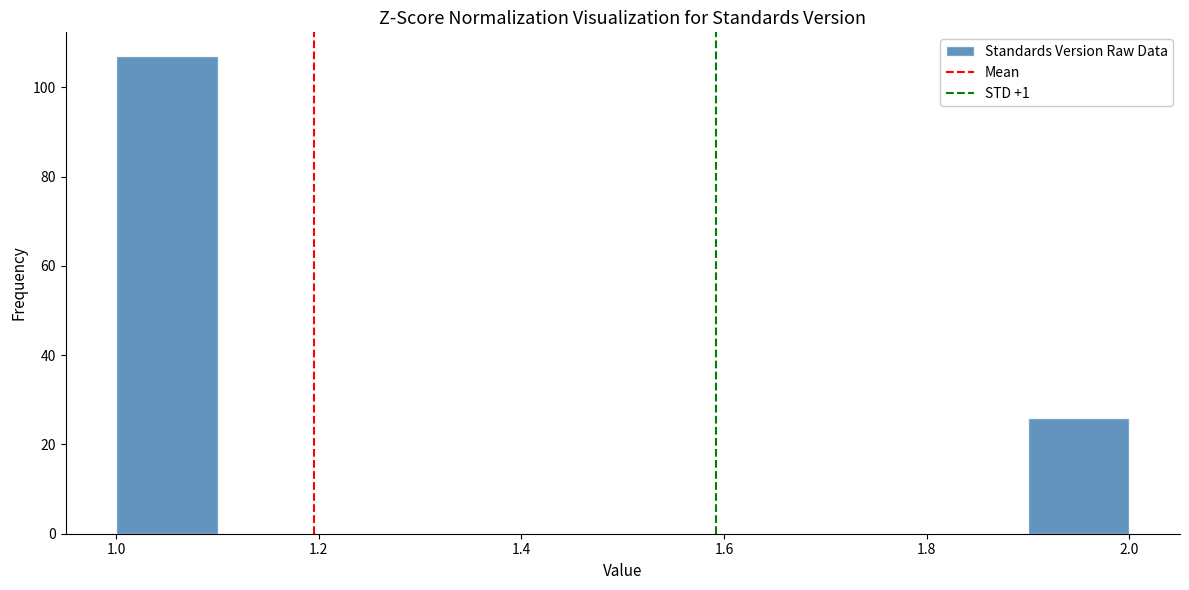

How tall is the bar that spans 1.0 to 1.1 on the x-axis? The values are not printed on the chart, so give them approximately, as read against the axis.

108